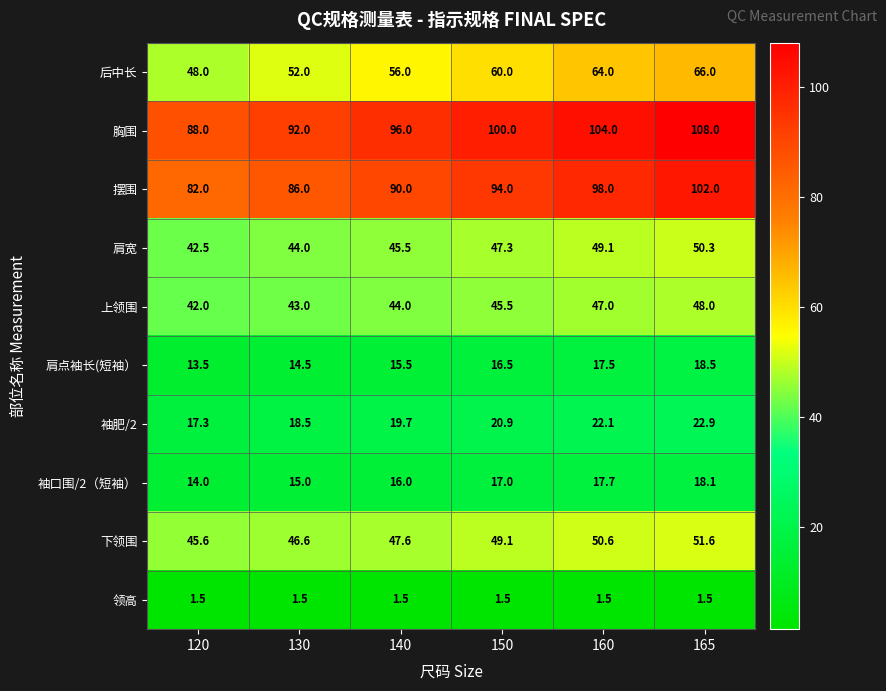

Which series has the largest total across all categories?

胸围